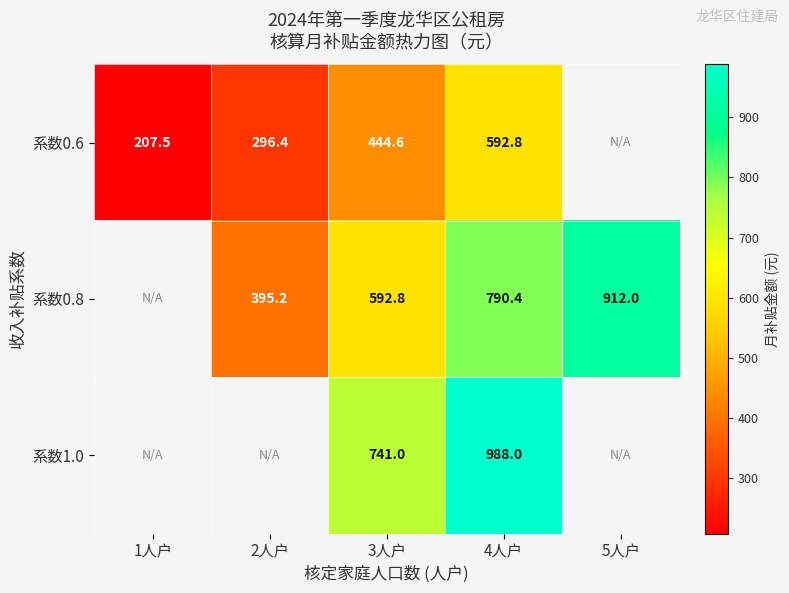

Is it true that 系数0.8 equals 790.4 at 4人户?

True